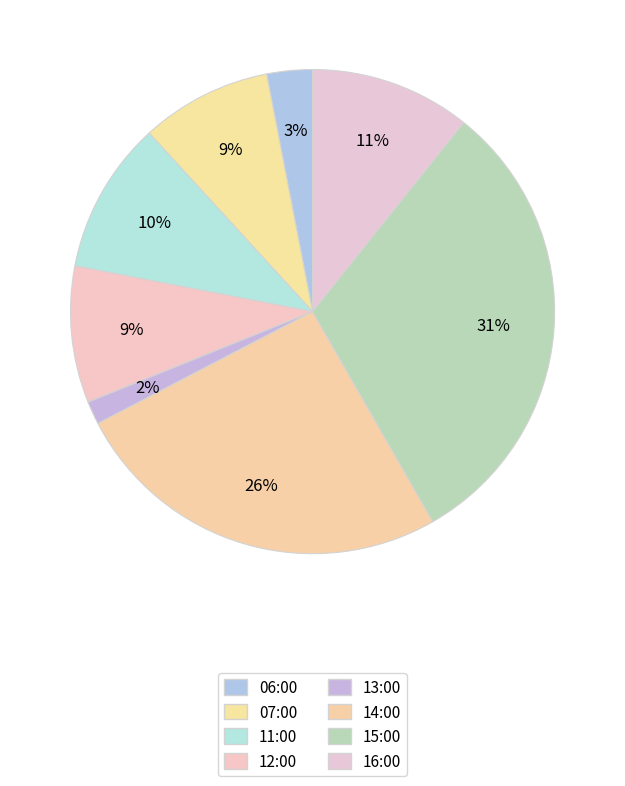

Is the sum of 07:00 and 11:00 greater than half?

No